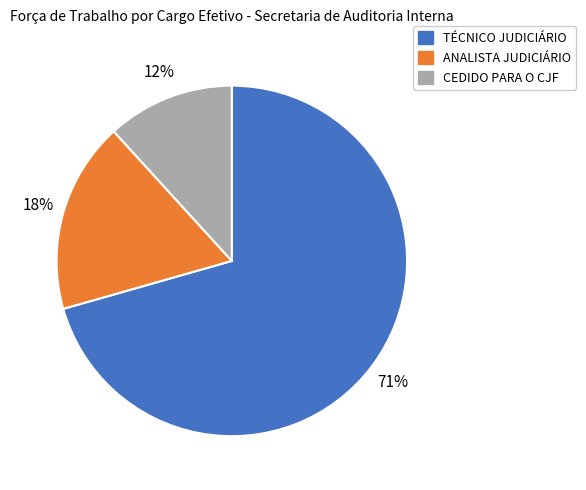

True or false: TÉCNICO JUDICIÁRIO accounts for 71% of the total.

True